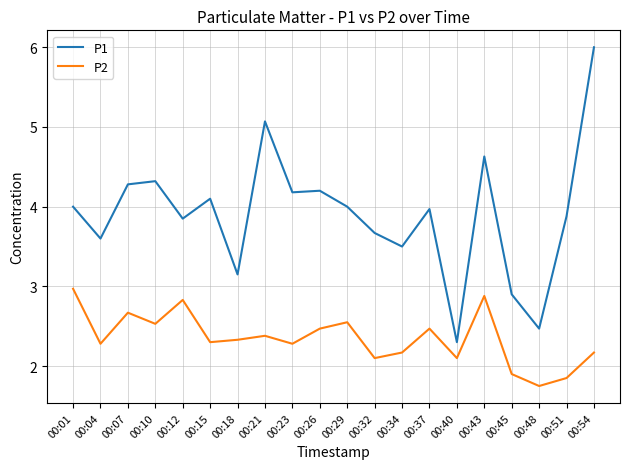

What is the greatest value displayed?

6.0